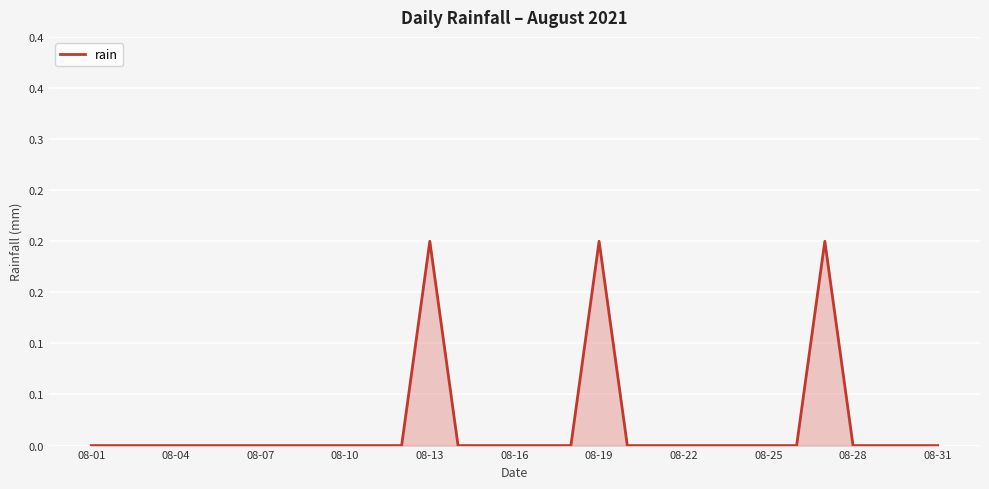

Reading left to right, what are all the values shown in this chart?

0.0	0.0	0.0	0.0	0.0	0.0	0.0	0.0	0.0	0.0	0.0	0.0	0.2	0.0	0.0	0.0	0.0	0.0	0.2	0.0	0.0	0.0	0.0	0.0	0.0	0.0	0.2	0.0	0.0	0.0	0.0